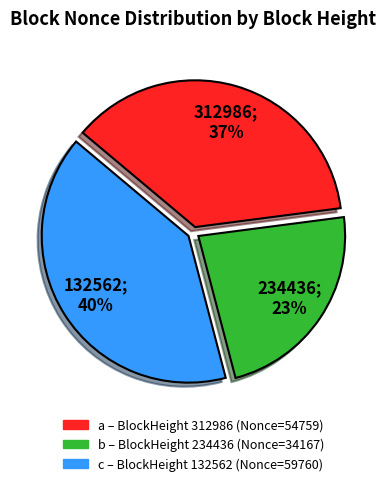

To the nearest percent, what is the difference between the largest and smallest slice percentages?

17%